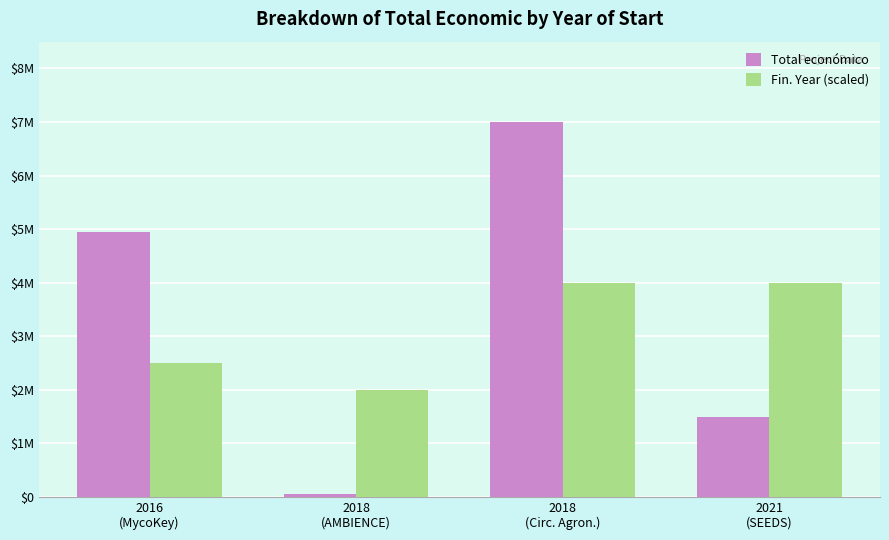

What is the lowest value of the Total económico series?

50000